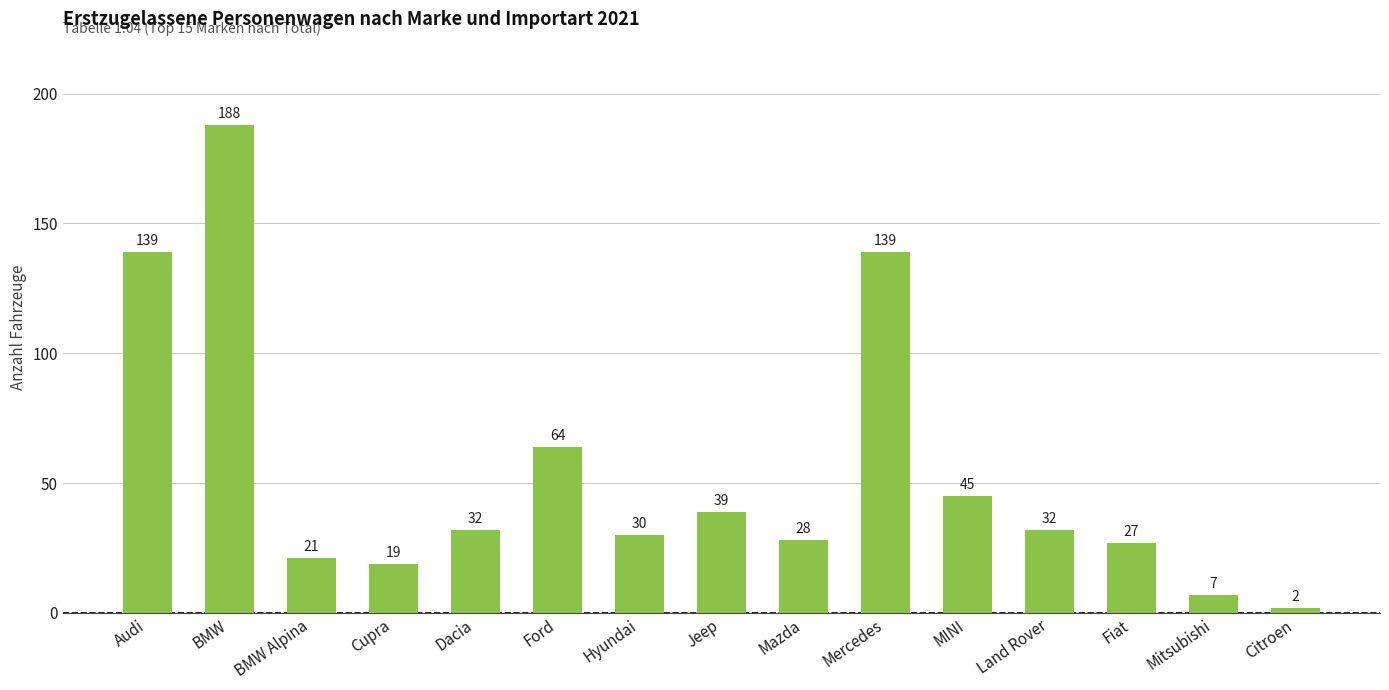

Which category has the highest value across all series?

BMW